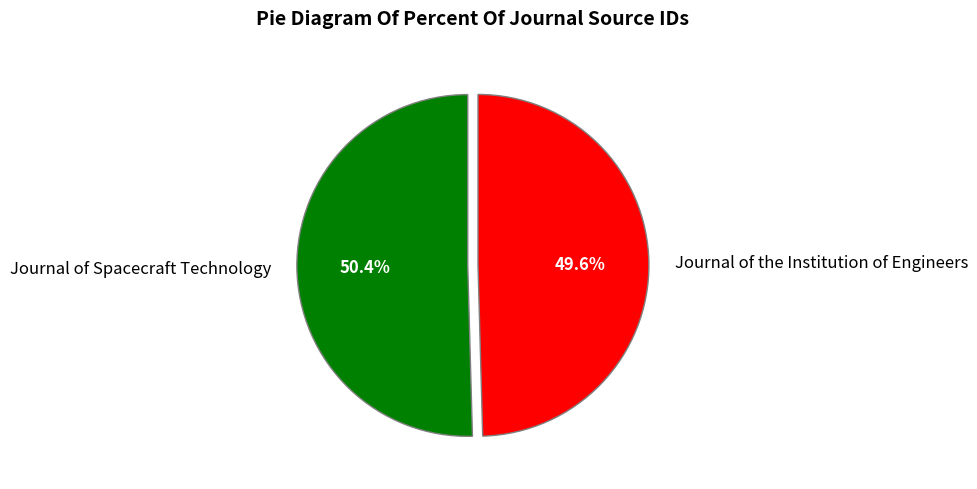

Which slice is the smallest?

Journal of the Institution of Engineers